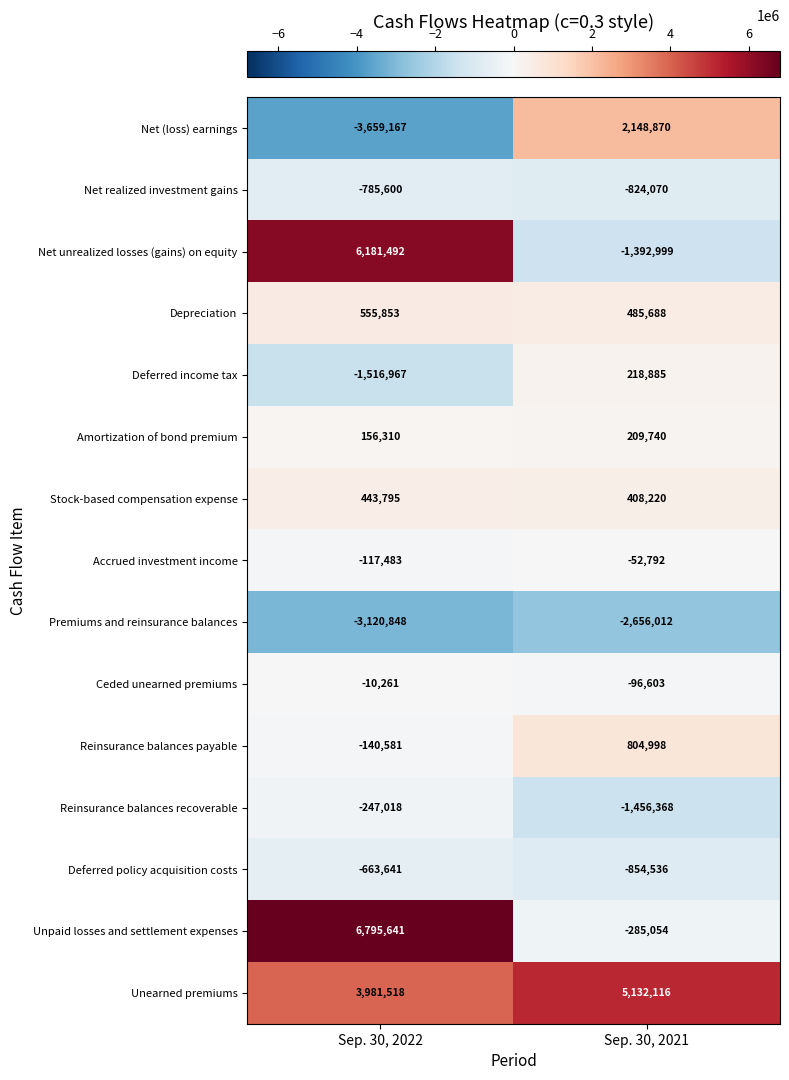

The value of Deferred policy acquisition costs at Sep. 30, 2022 is -1126034. True or false?

False